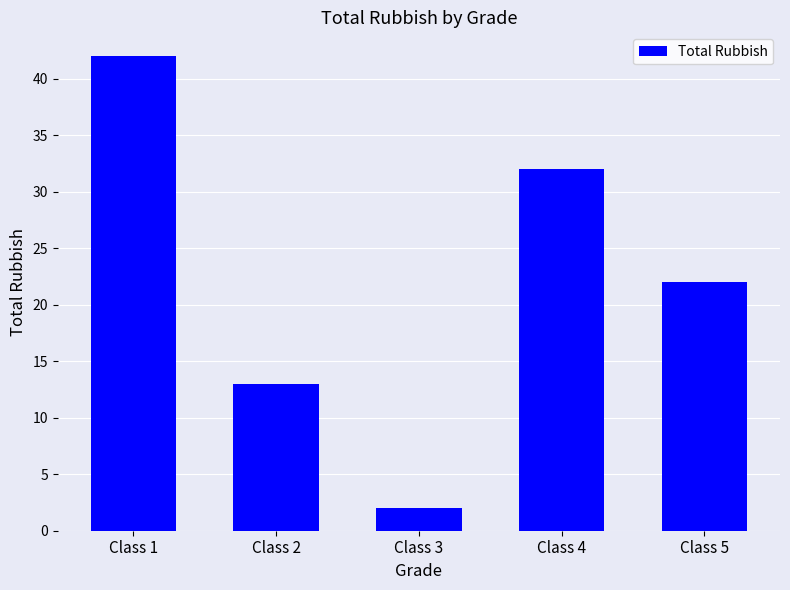

Which category has the highest value across all series?

Class 1